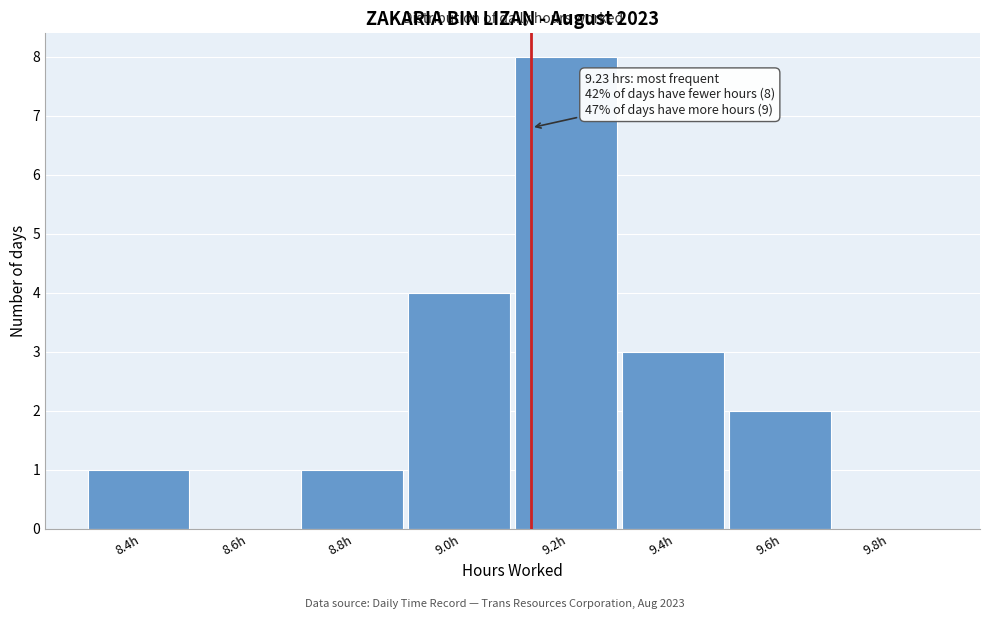

Reading right to left, extract all data points from this chart.

9.8h=0	9.6h=2	9.4h=3	9.2h=8	9.0h=4	8.8h=1	8.6h=0	8.4h=1